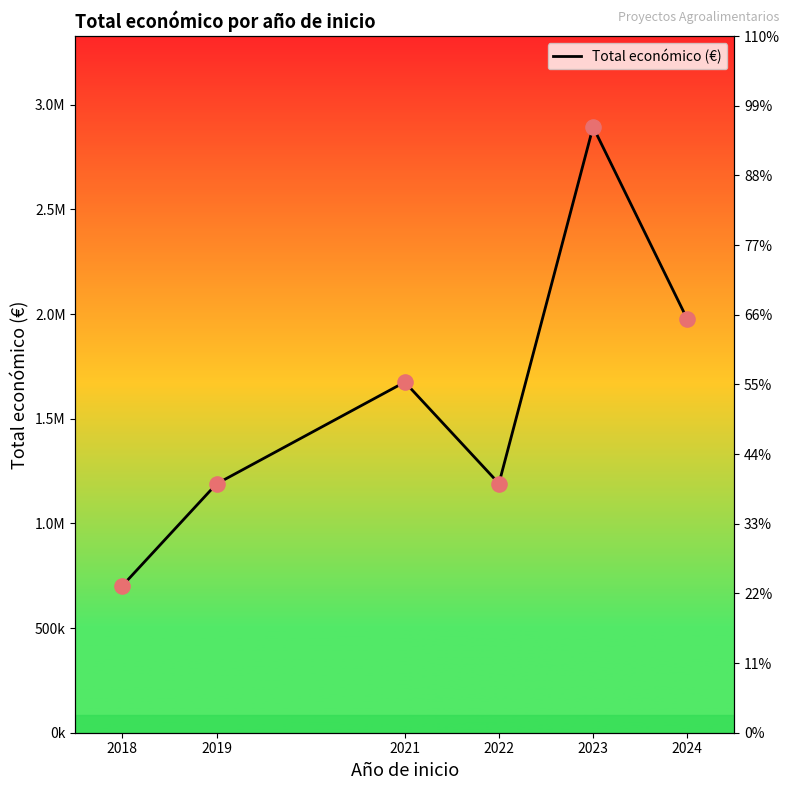

What is the ratio of the value at 2024 to the value at 2018?

2.8